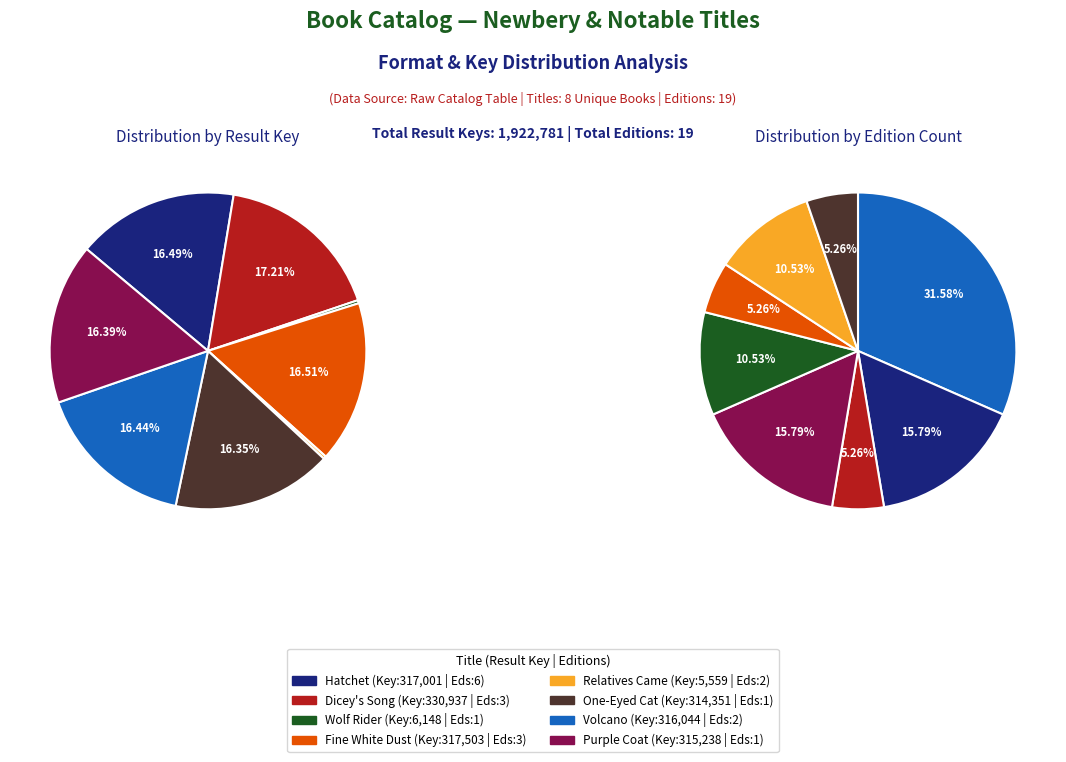

To the nearest percent, what percentage of the pie is Dicey's Song?

17%